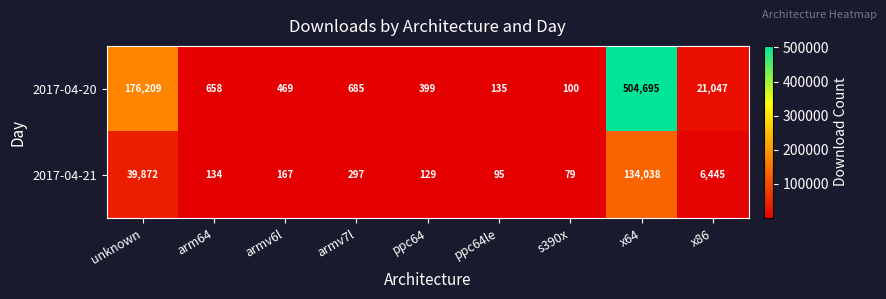

Count the number of categories in the chart.

9